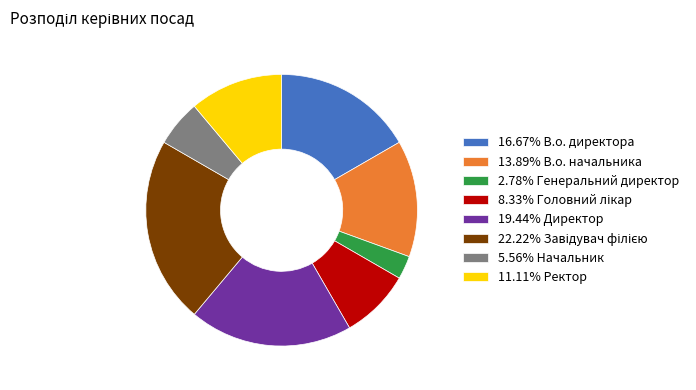

Do 16.67% В.о. директора and 2.78% Генеральний директор together represent more than half of the pie?

No